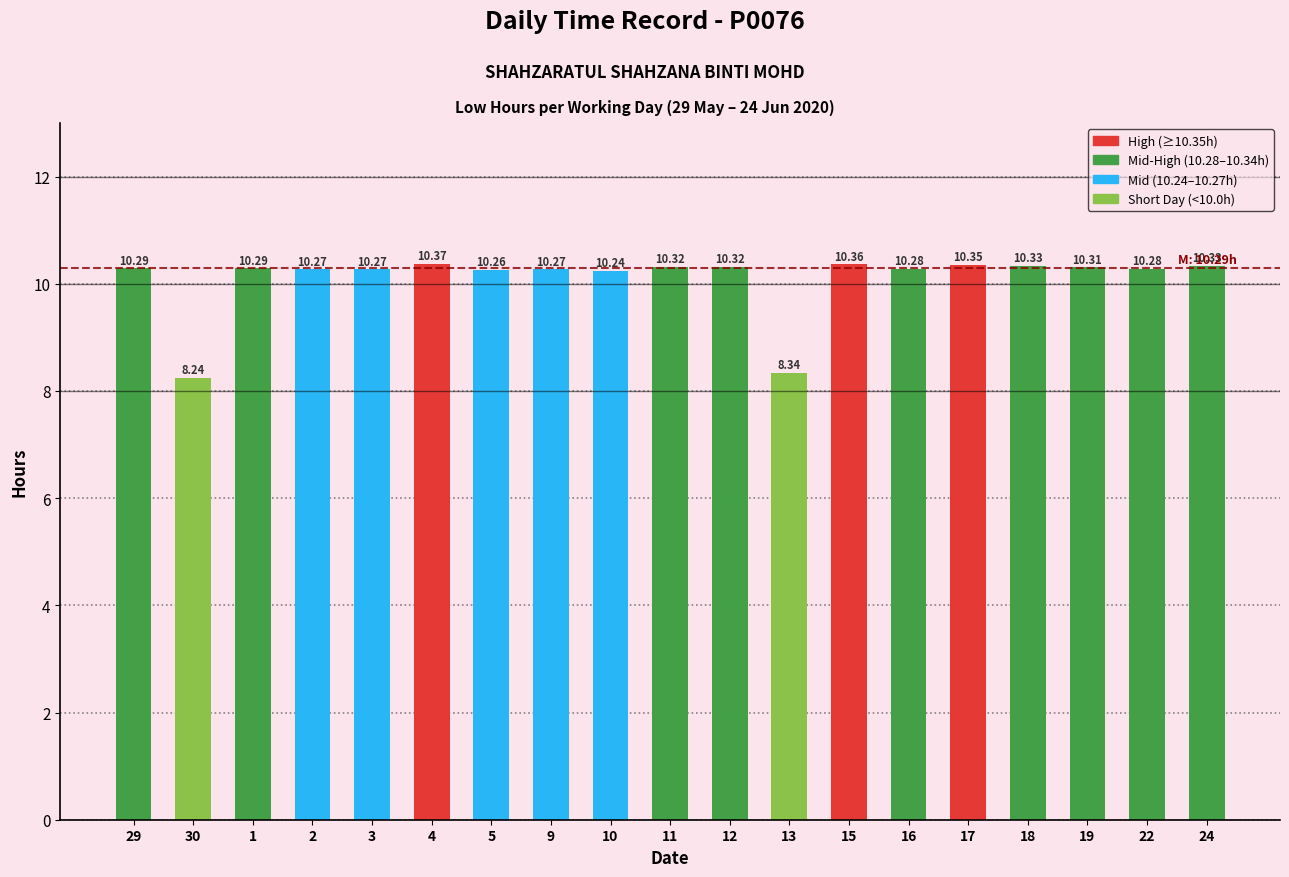

What is the sum of the values at 4 and 19?

20.7